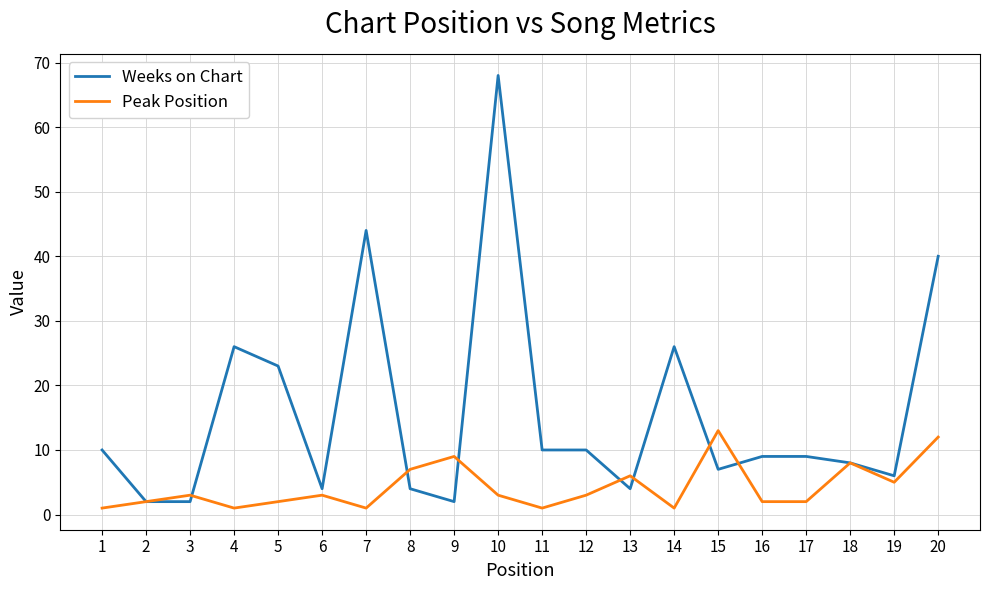

Reading right to left, transcribe all the data shown in this chart.

Weeks on Chart: 20=40	19=6	18=8	17=9	16=9	15=7	14=26	13=4	12=10	11=10	10=68	9=2	8=4	7=44	6=4	5=23	4=26	3=2	2=2	1=10
Peak Position: 20=12	19=5	18=8	17=2	16=2	15=13	14=1	13=6	12=3	11=1	10=3	9=9	8=7	7=1	6=3	5=2	4=1	3=3	2=2	1=1